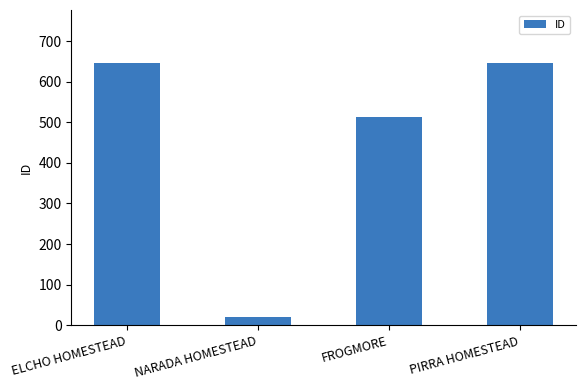

The value at FROGMORE is 512. True or false?

True